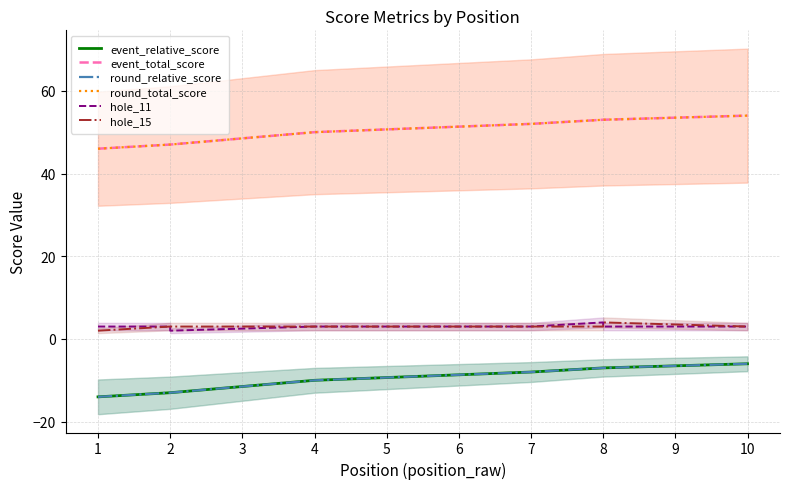

How many values in the event_relative_score series are below -10?

3